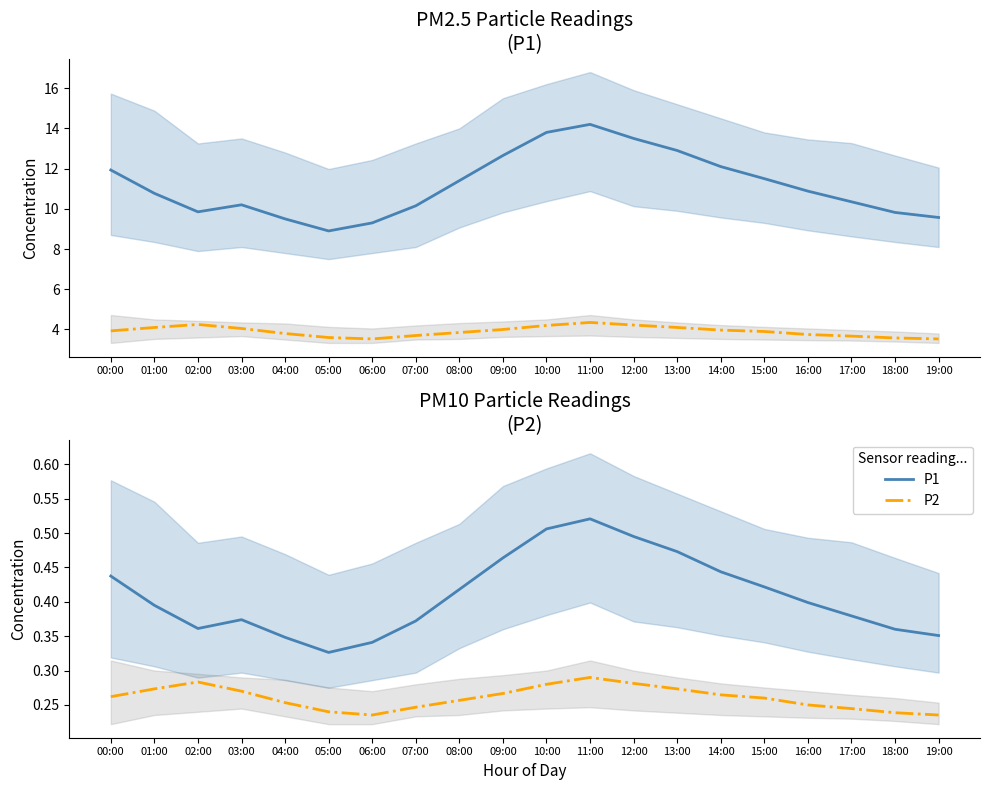

Where is P2 nearest to the value 0?

06:00